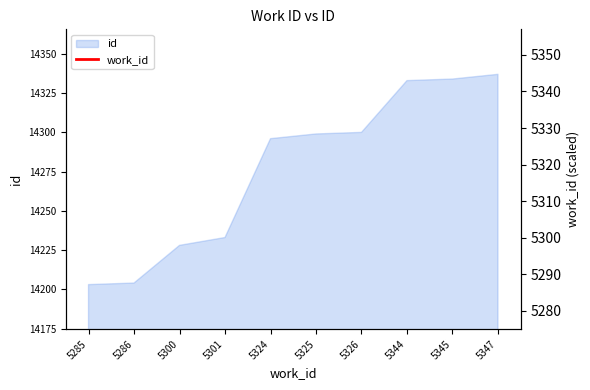

Does the chart have visible grid lines?

No